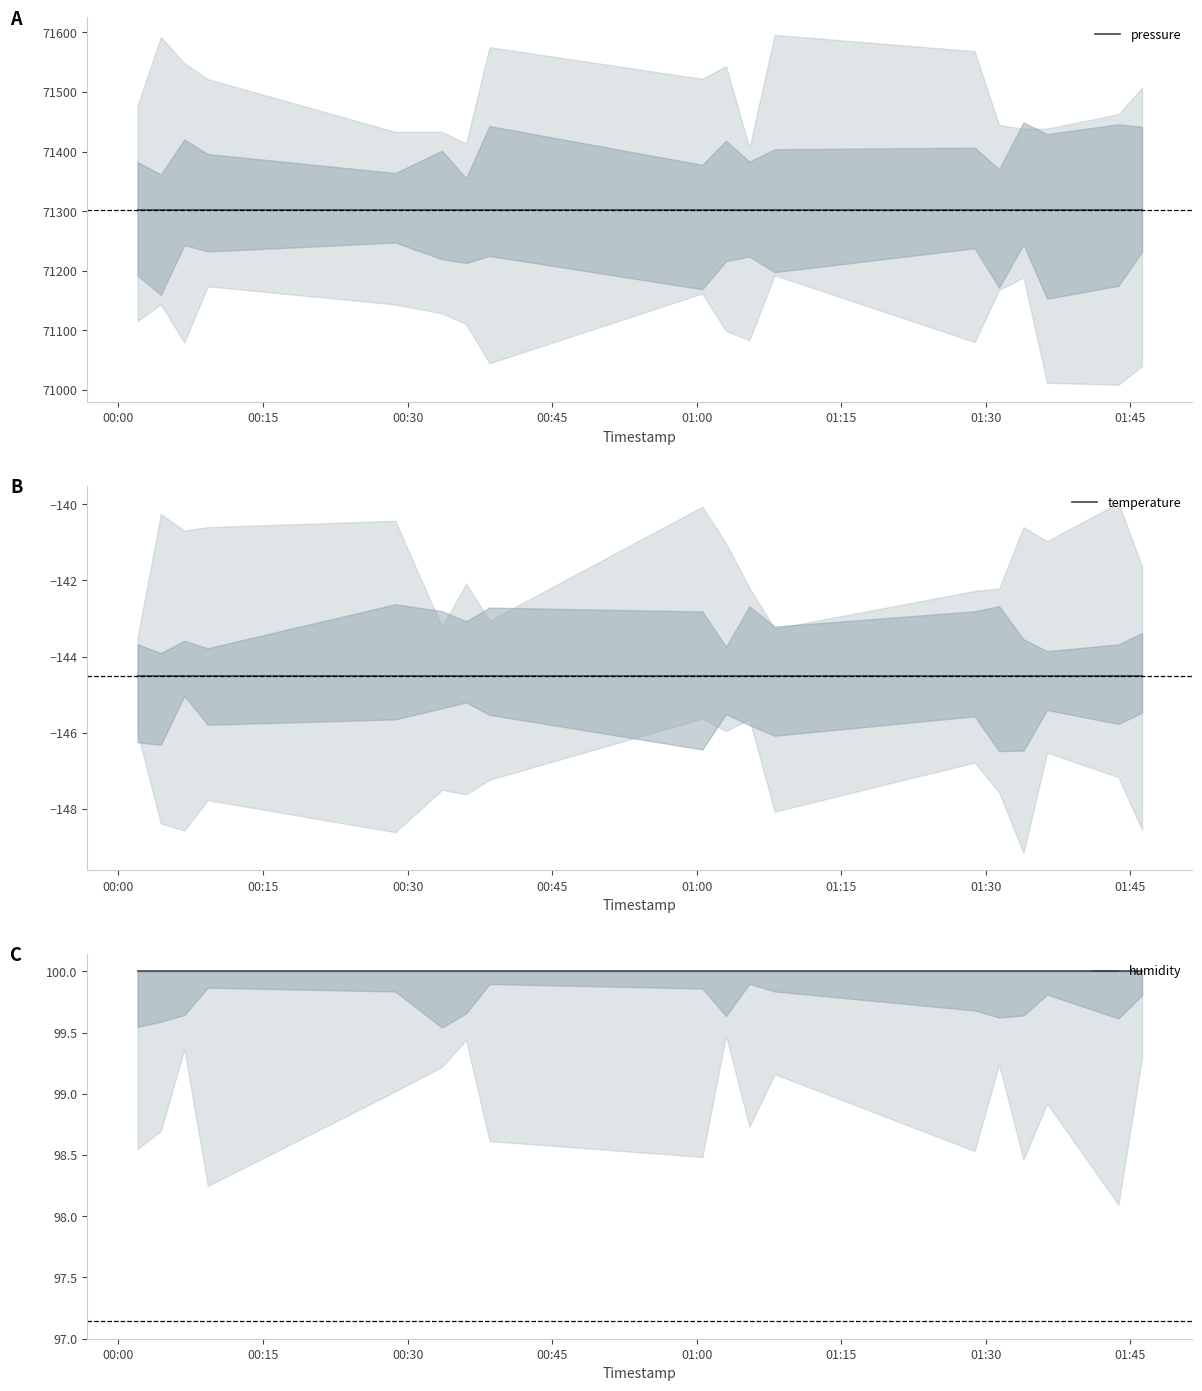

What is the value of the pressure point at the 14th from the left?

71302.1